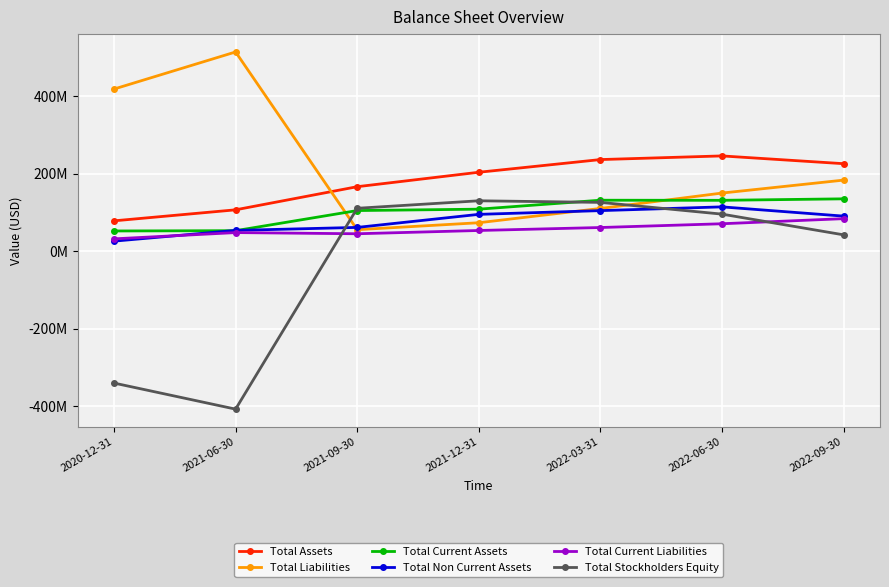

Where does the Total Non Current Assets series first go above 90714000?

2021-12-31